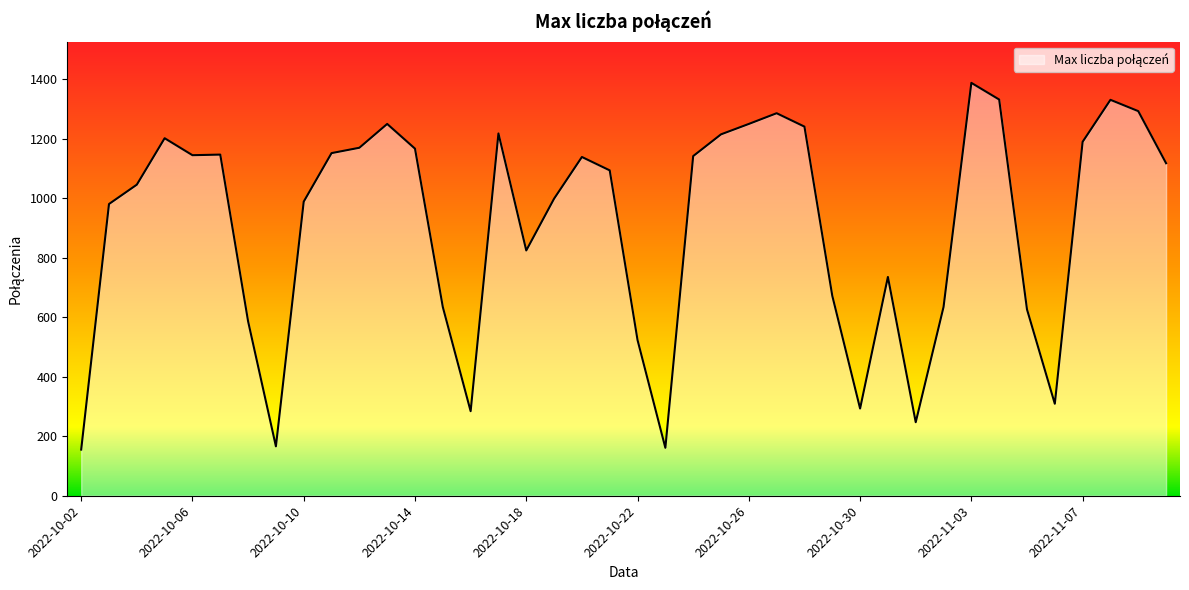

What is the greatest value displayed?

1387